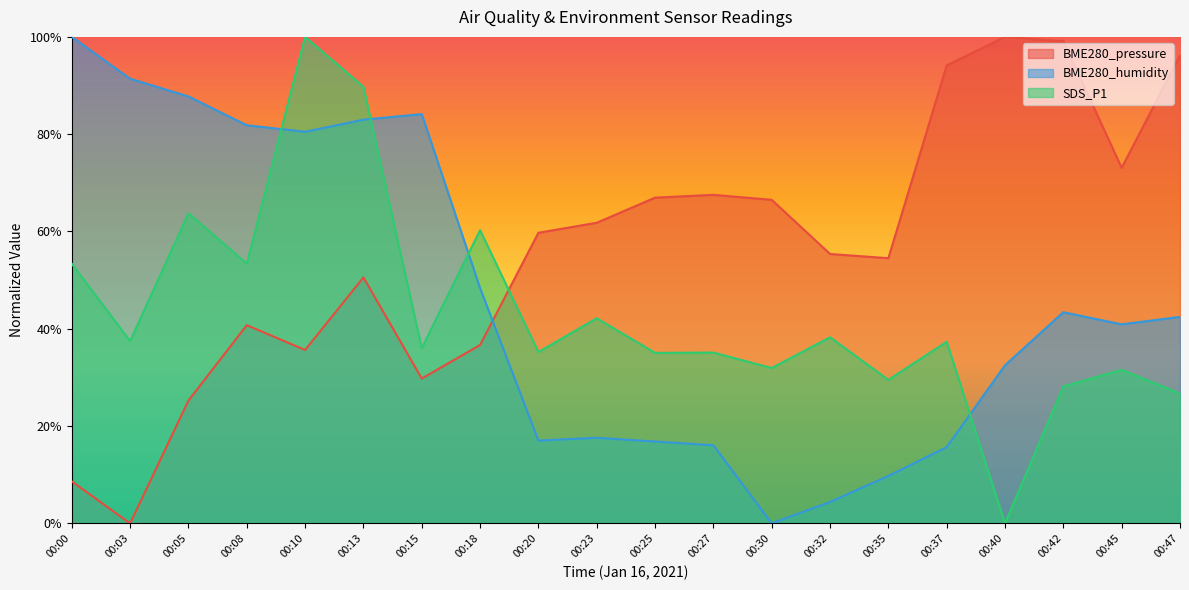

What are all the series names shown in the legend?

BME280_pressure, BME280_humidity, SDS_P1